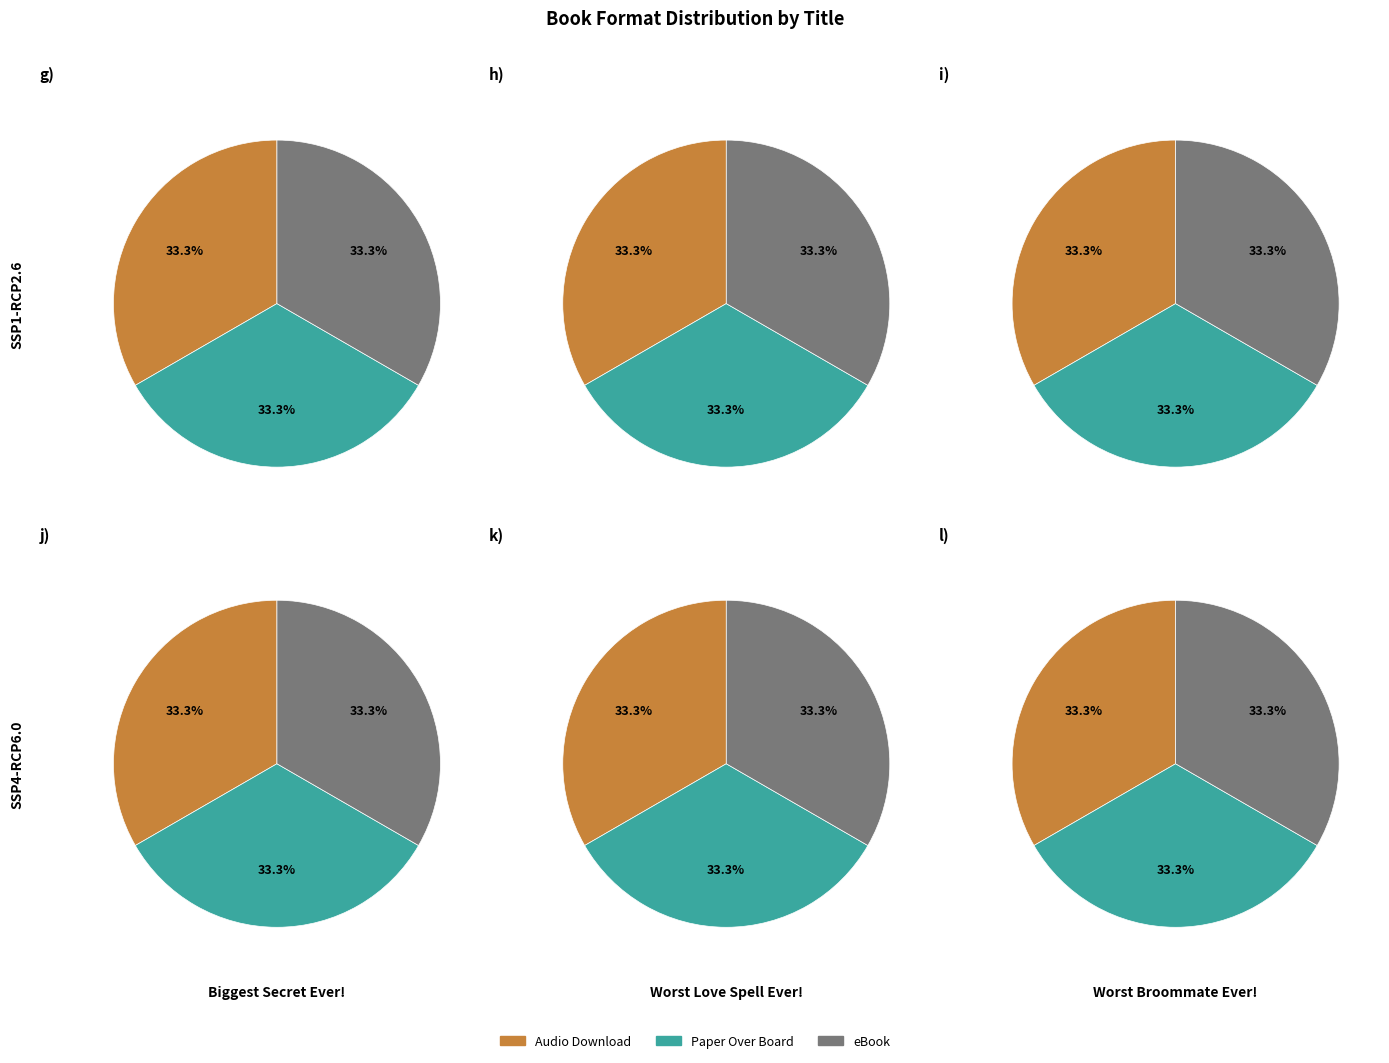

Count the number of slices in the pie.

3